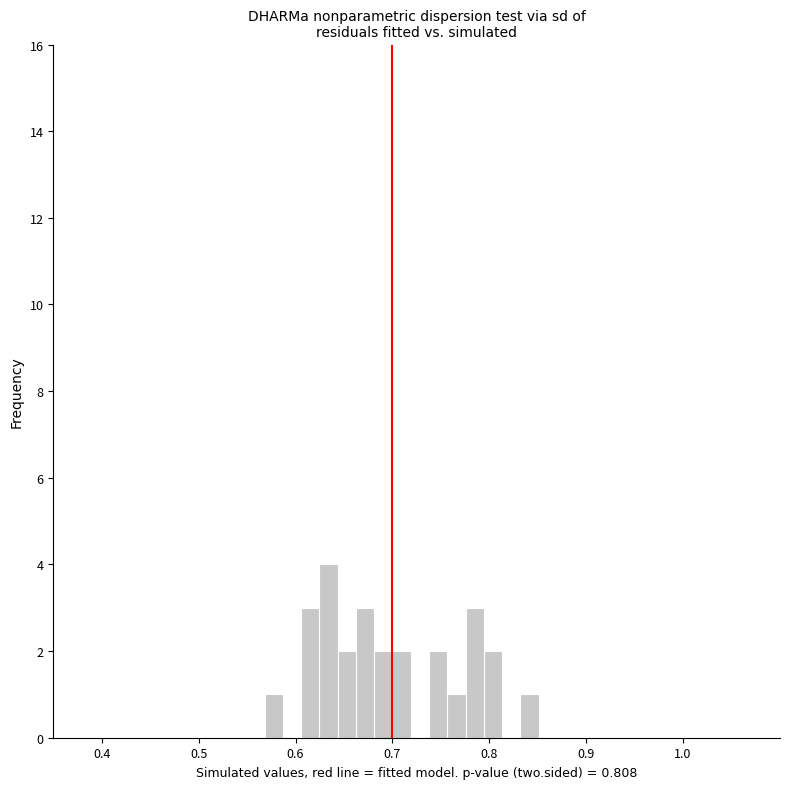

Around what value on the x-axis is the tallest bar? Give the approximate position of its centre, as read against the axis.

0.63